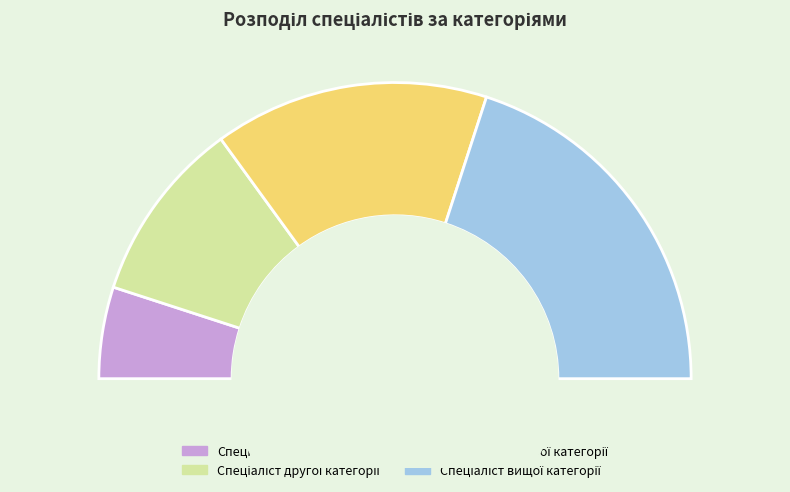

Count the number of slices in the pie.

4